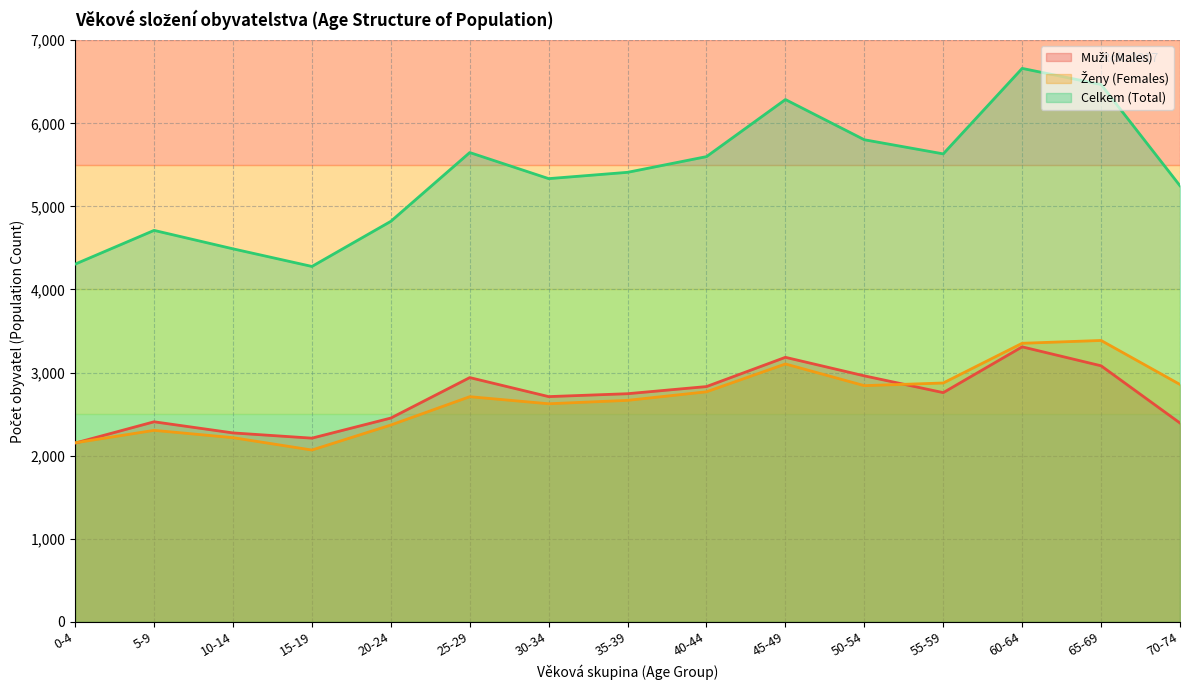

Rank the categories by Celkem (Total) value from lowest to highest.

15-19, 0-4, 10-14, 5-9, 20-24, 70-74, 30-34, 35-39, 40-44, 55-59, 25-29, 50-54, 45-49, 65-69, 60-64